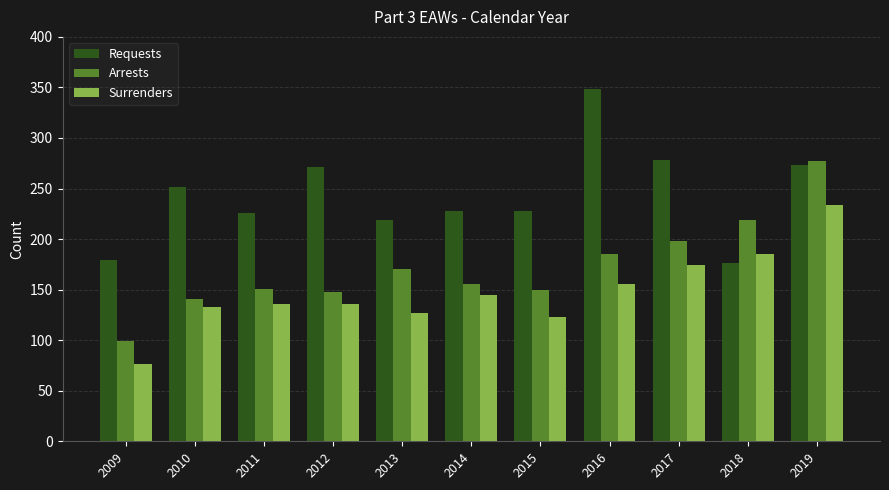

Does the chart contain any negative values?

No